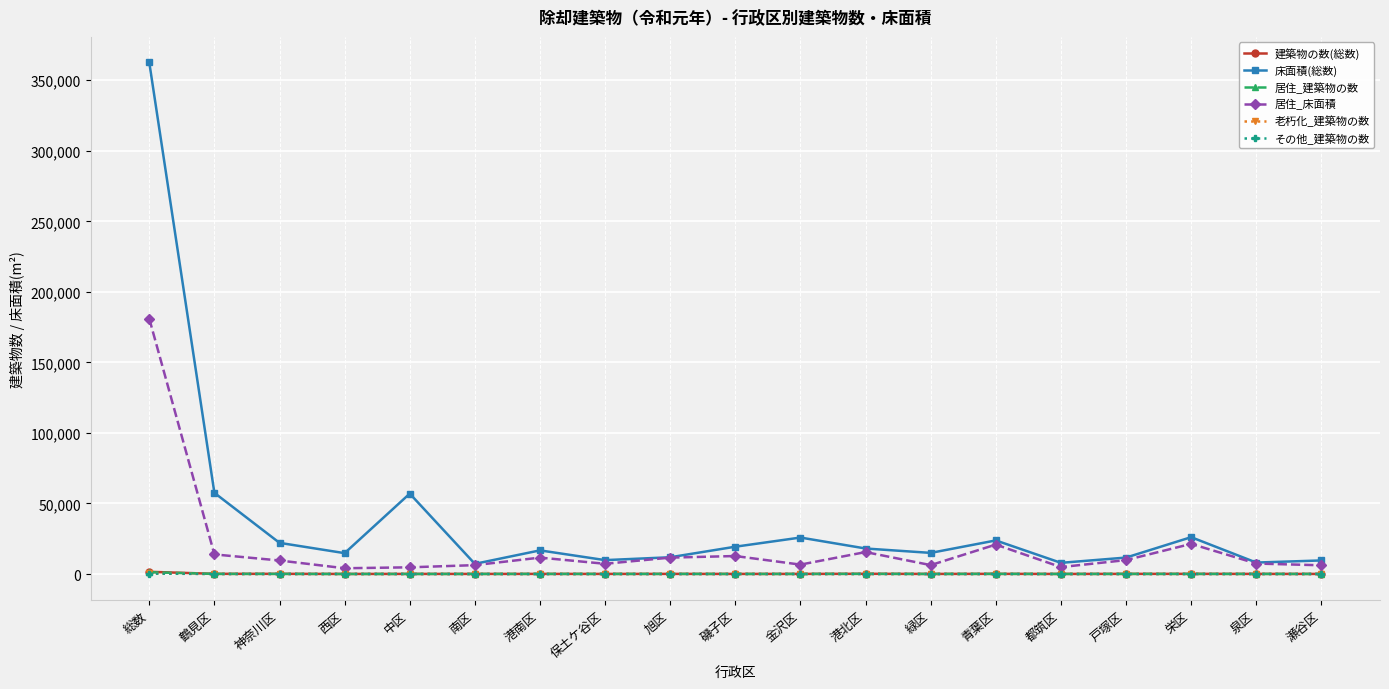

Which series has the largest total across all categories?

床面積(総数)